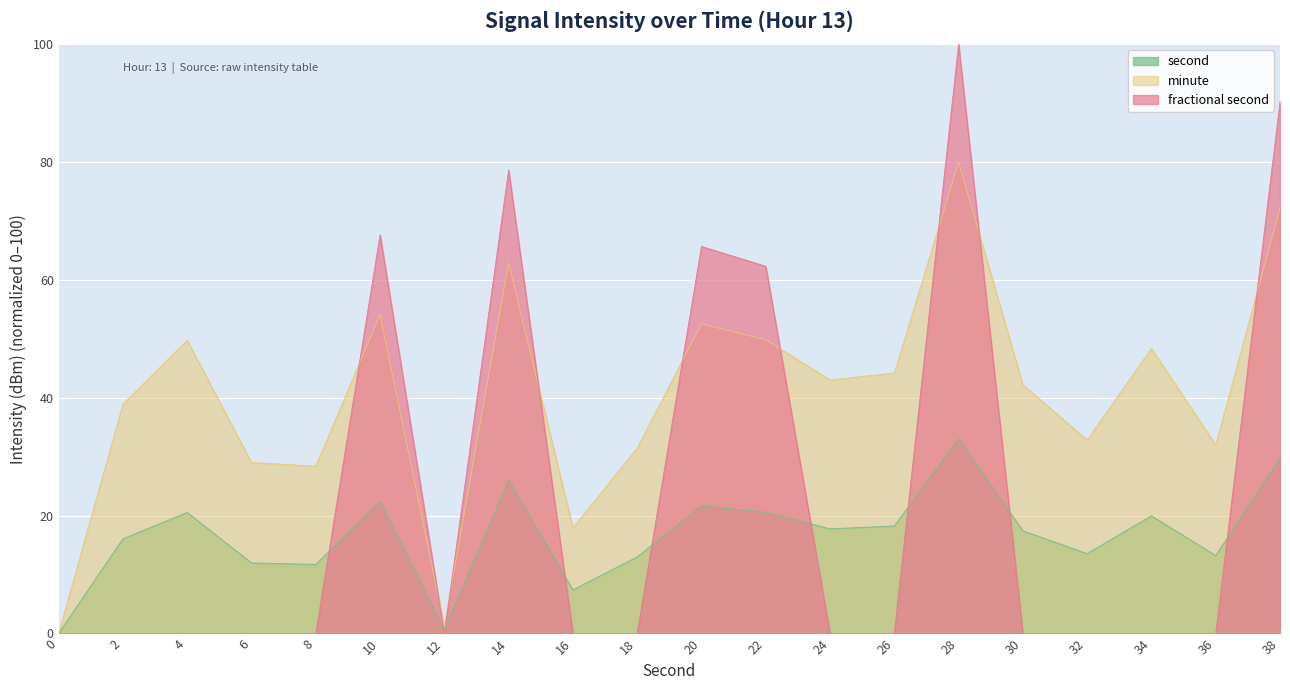

How many points are higher than both their immediate neighbors (excluding endpoints)?

6